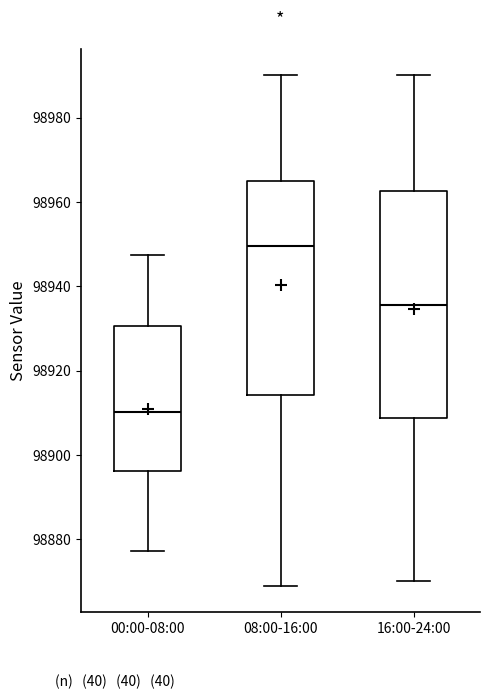

Comparing the boxes themselves (not the whiskers), which one is the tallest?

16:00-24:00